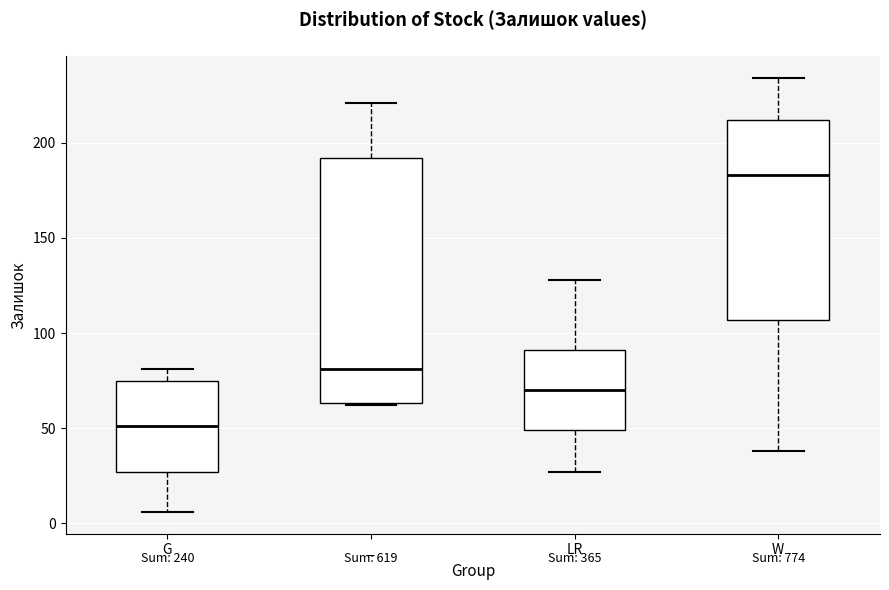

Which box has the highest median line?

W